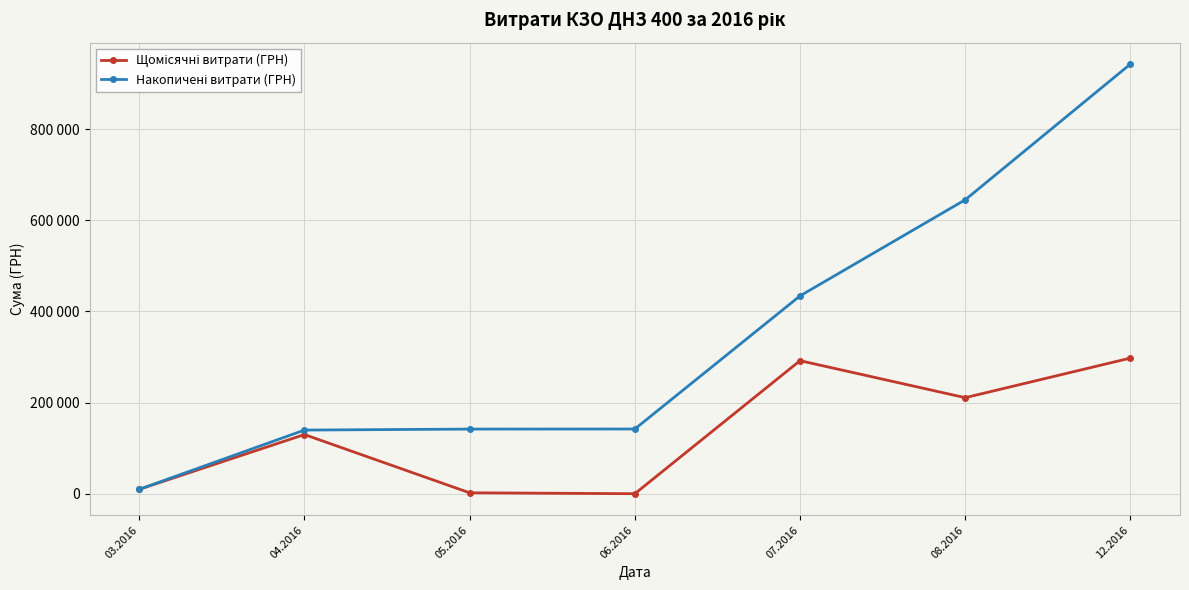

Is this an area chart (filled region under the line)?

No